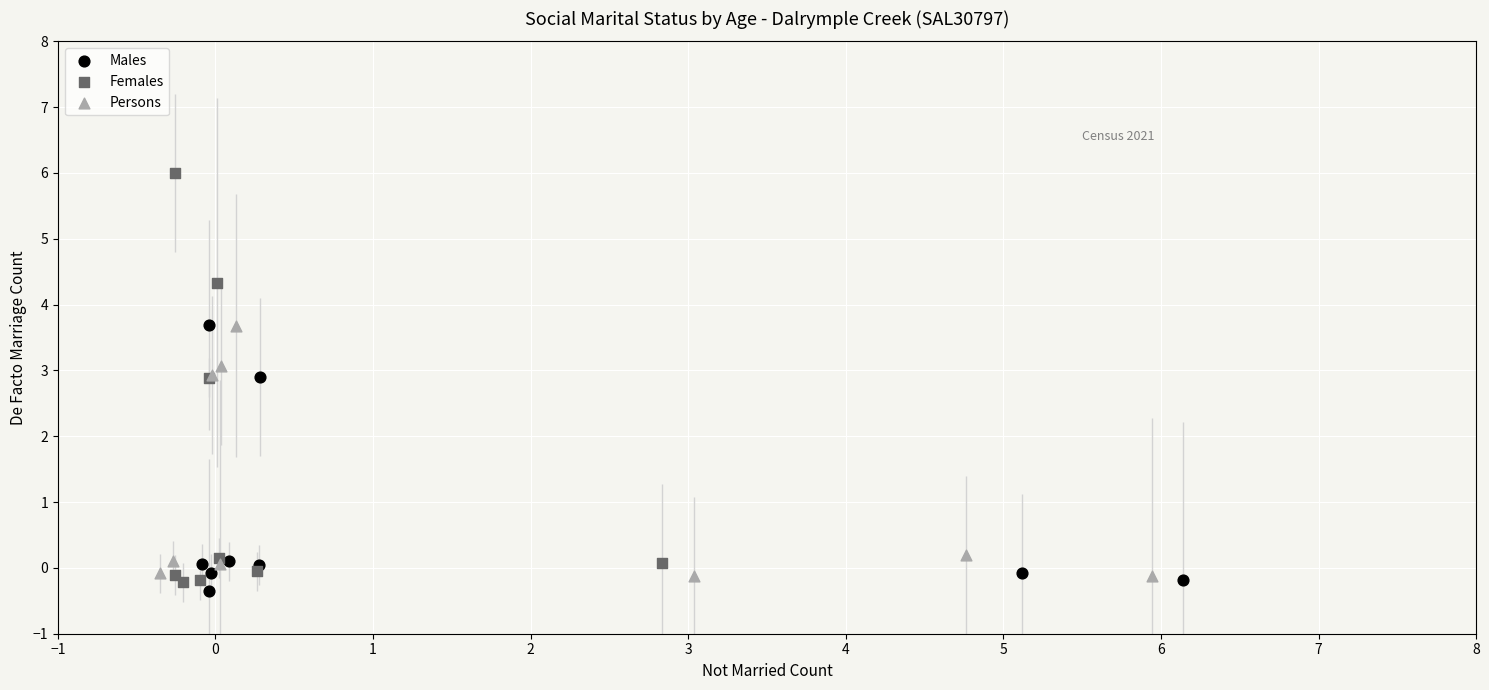

Which series reaches the maximum Y coordinate?

Females